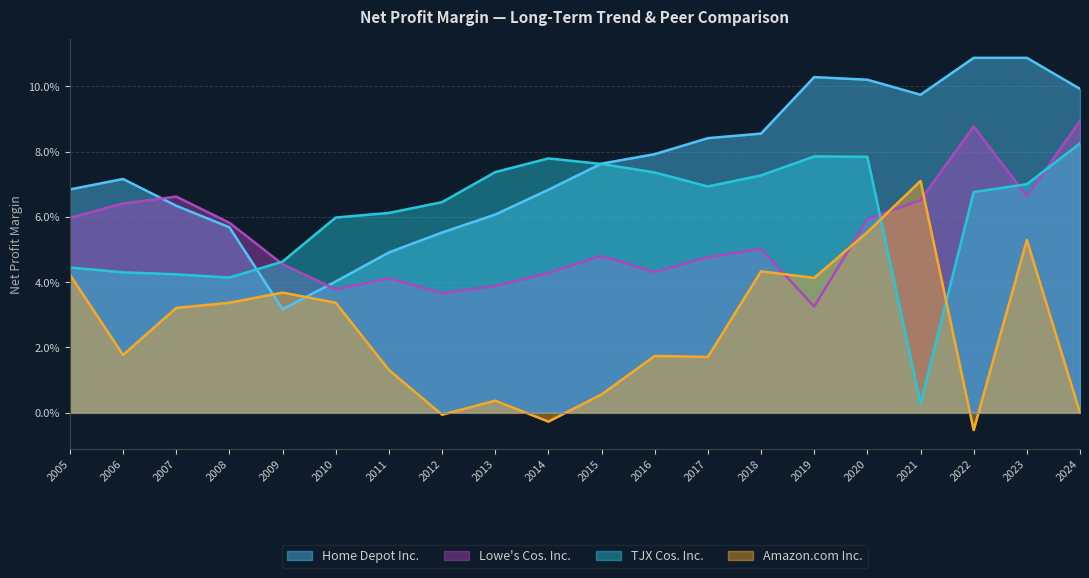

What is the sum of all Lowe's Cos. Inc. values?

1.1